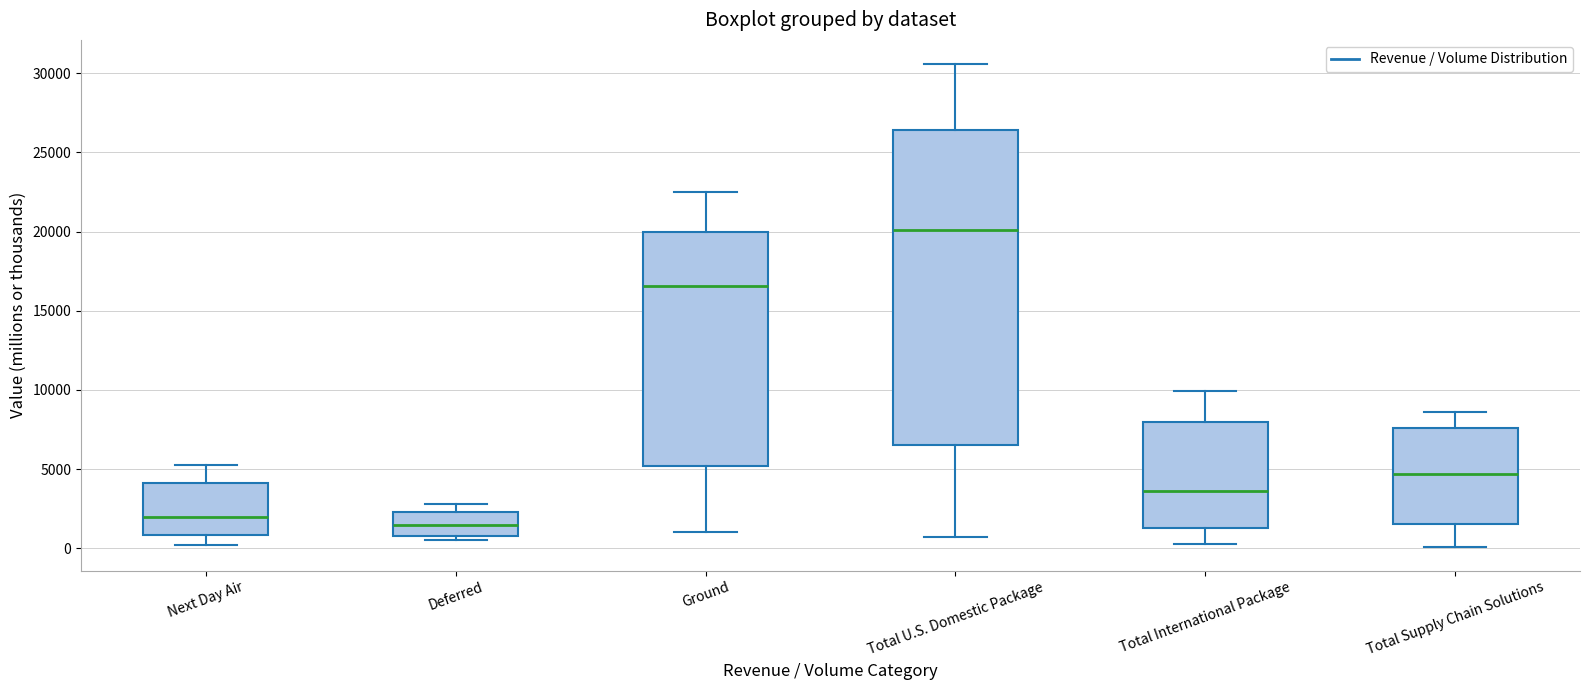

Reading left to right, transcribe this box plot: for each box, give where its median line is, the range the box spans, and where its two whiskers end, as read against the y-axis. The values are not printed on the chart, so give them approximately, as read against the axis.

Next Day Air: median 2000, box 1000 to 4000, whiskers 0 to 5500
Deferred: median 1500, box 1000 to 2500, whiskers 500 to 3000
Ground: median 16500, box 5000 to 20000, whiskers 1000 to 22500
Total U.S. Domestic Package: median 20000, box 6500 to 26500, whiskers 500 to 30500
Total International Package: median 3500, box 1500 to 8000, whiskers 500 to 10000
Total Supply Chain Solutions: median 4500, box 1500 to 7500, whiskers 0 to 8500